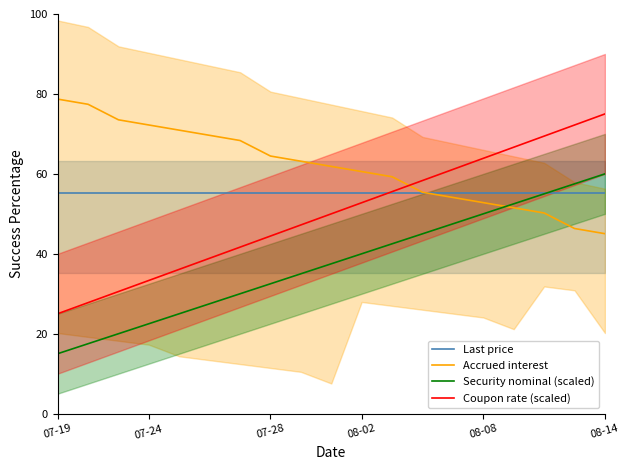

After their last crossing, which series has the higher values: Accrued interest or Coupon rate (scaled)?

Coupon rate (scaled)